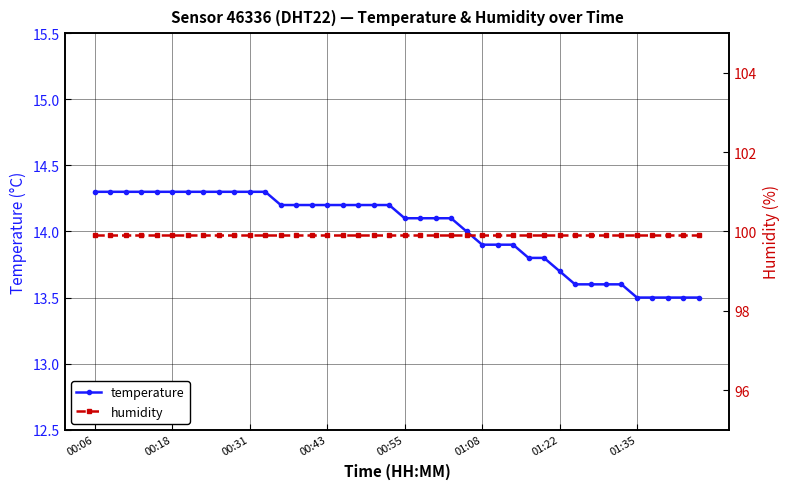

Which category has the highest value in the temperature series?

00:06